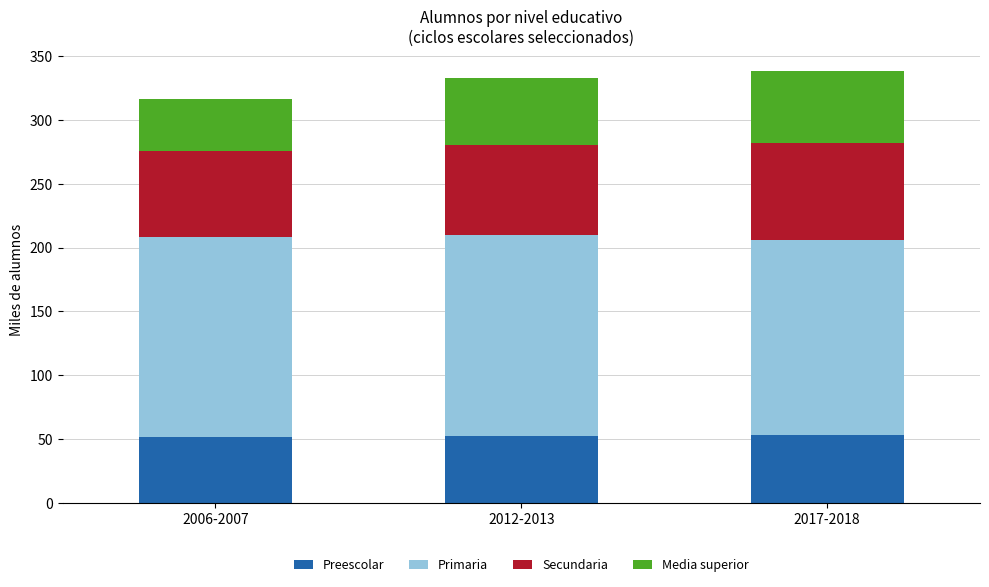

The Preescolar series shows 53.2 at 2017-2018. True or false?

True